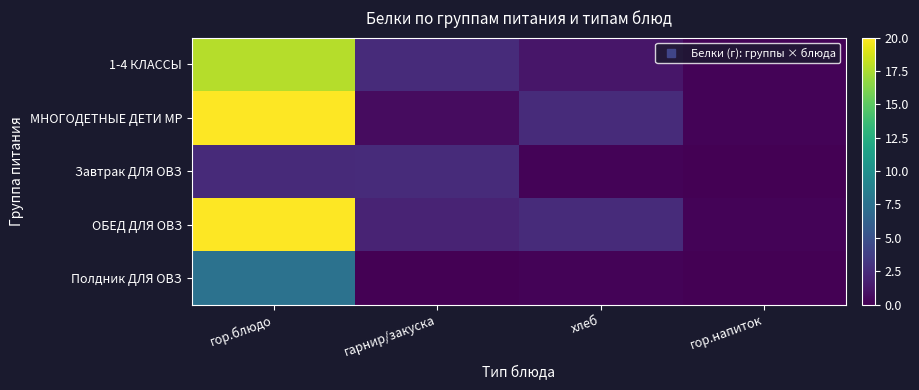

Which category has the highest value across all series?

гор.блюдо